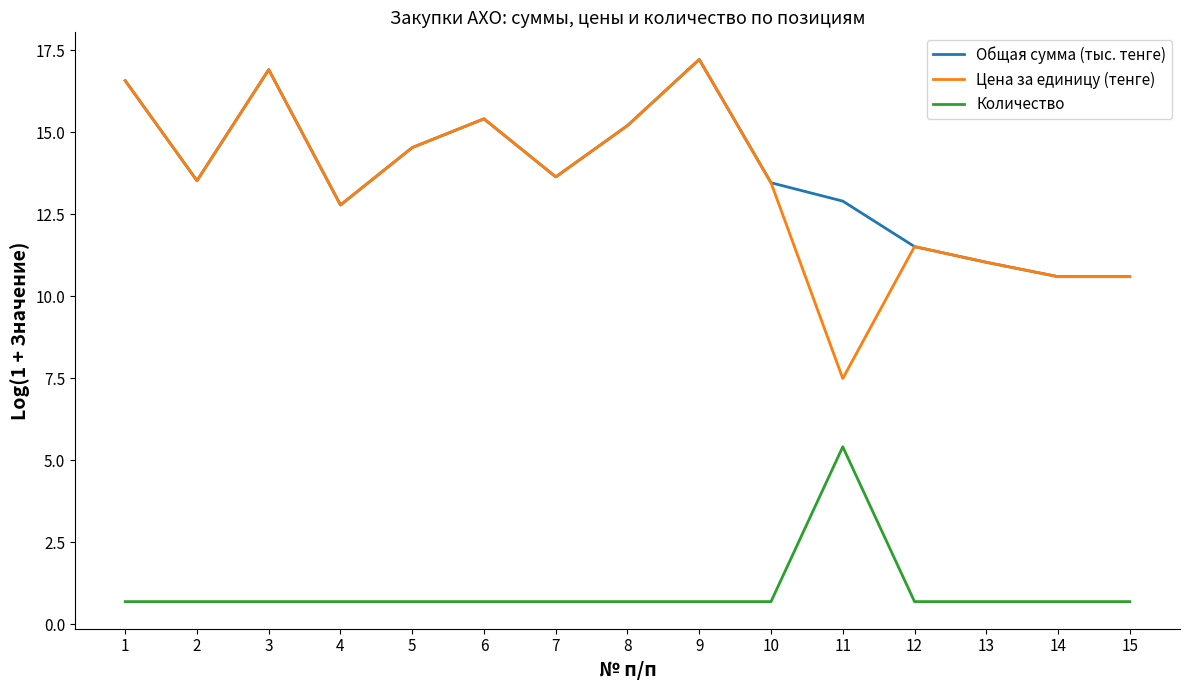

The value of Общая сумма (тыс. тенге) at 3 is 16.9. True or false?

True